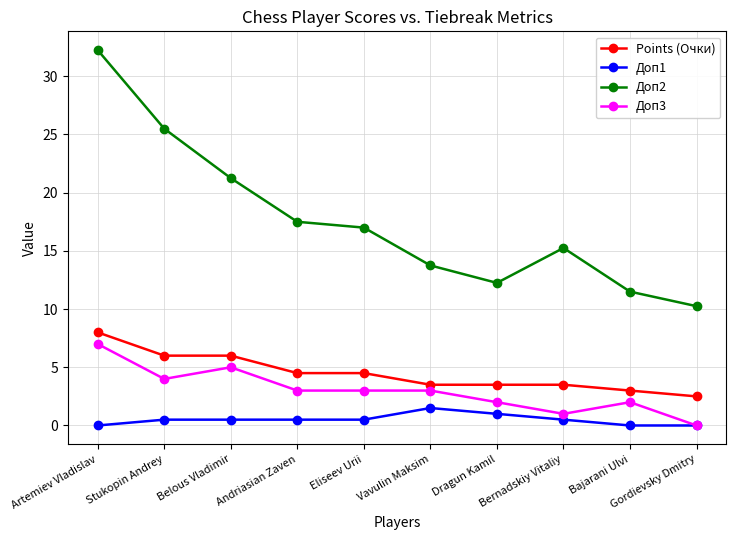

Does the chart have visible grid lines?

Yes